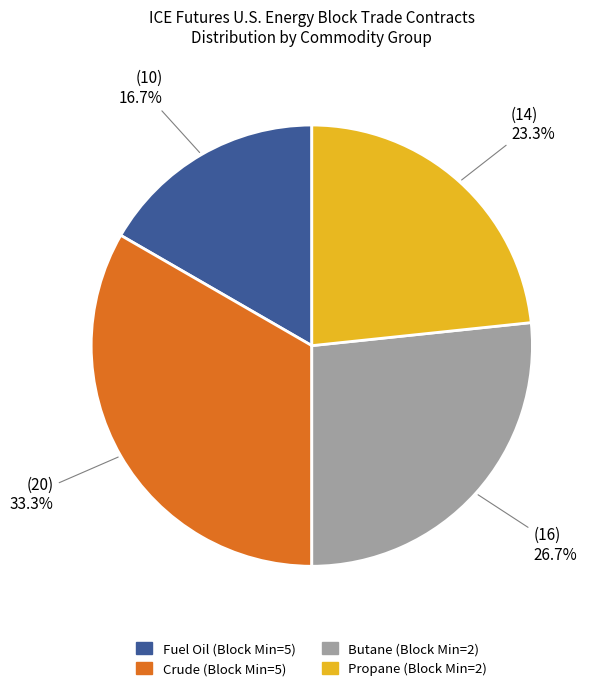

Is there a majority slice in this chart?

No